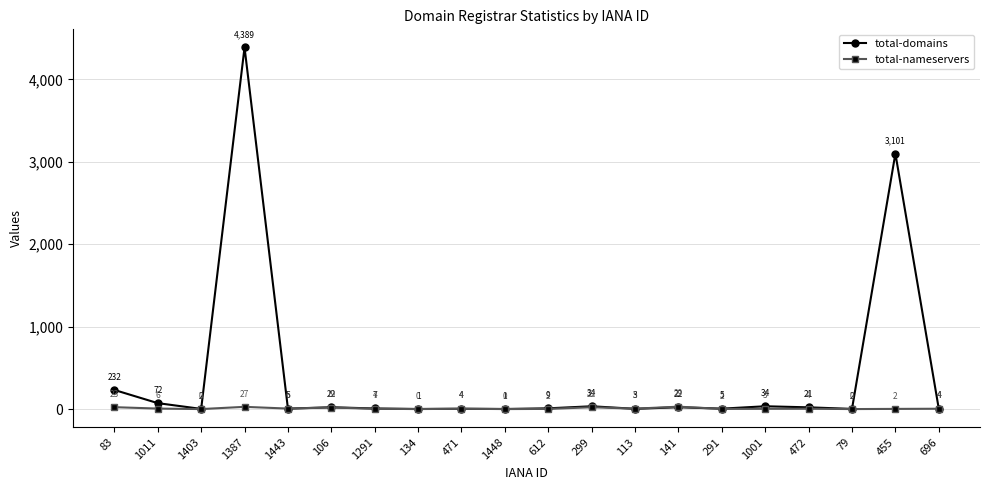

Where does the total-nameservers series first go above 4?

83